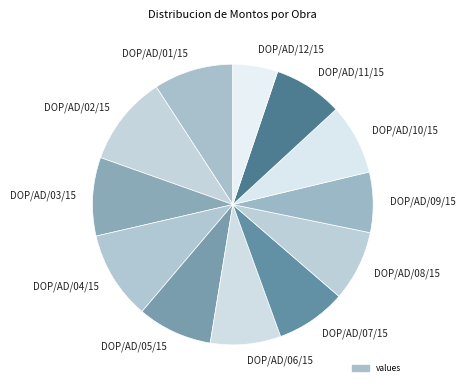

Approximately how many times larger is the value at DOP/AD/10/15 compared to DOP/AD/05/15?

0.9